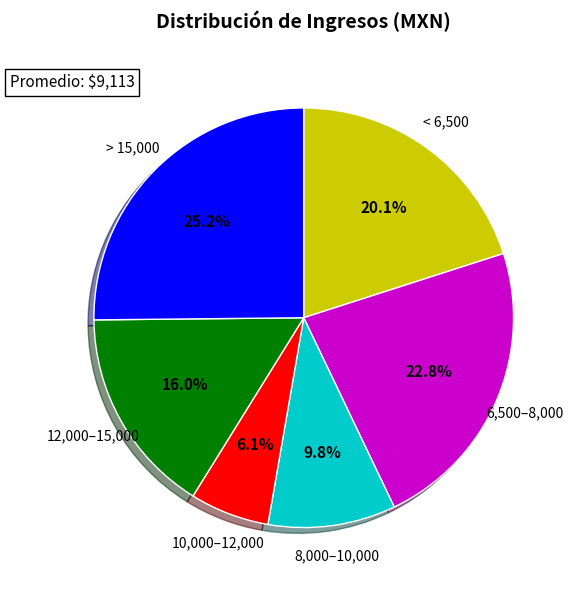

Is there any slice that represents more than half of the pie?

No